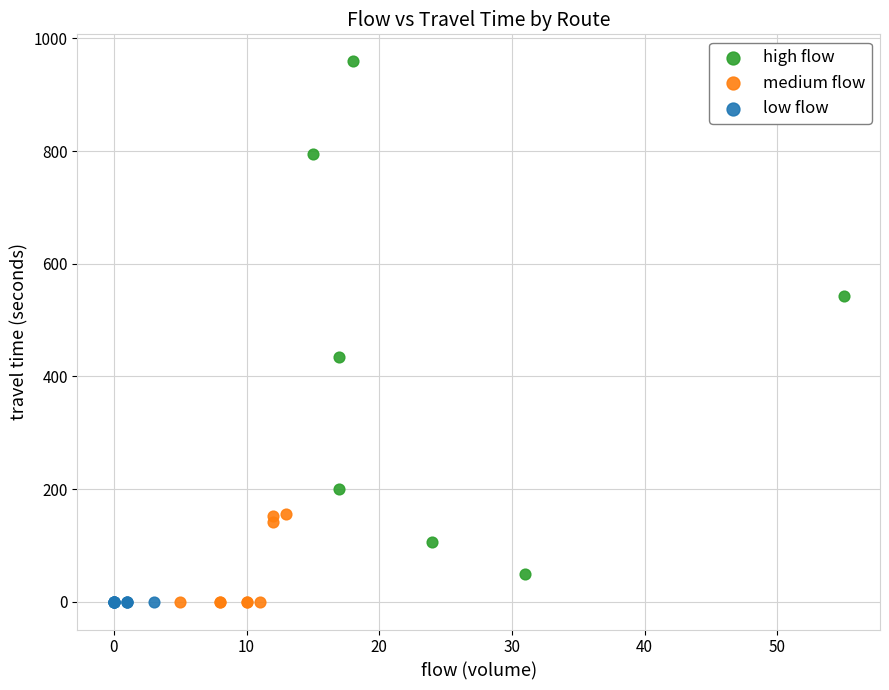

Which series contains the highest Y value?

high flow